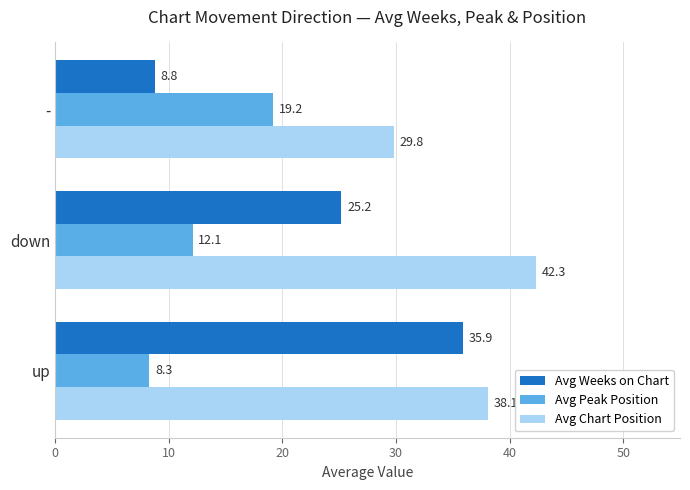

The Avg Weeks on Chart series shows 63.2 at up. True or false?

False